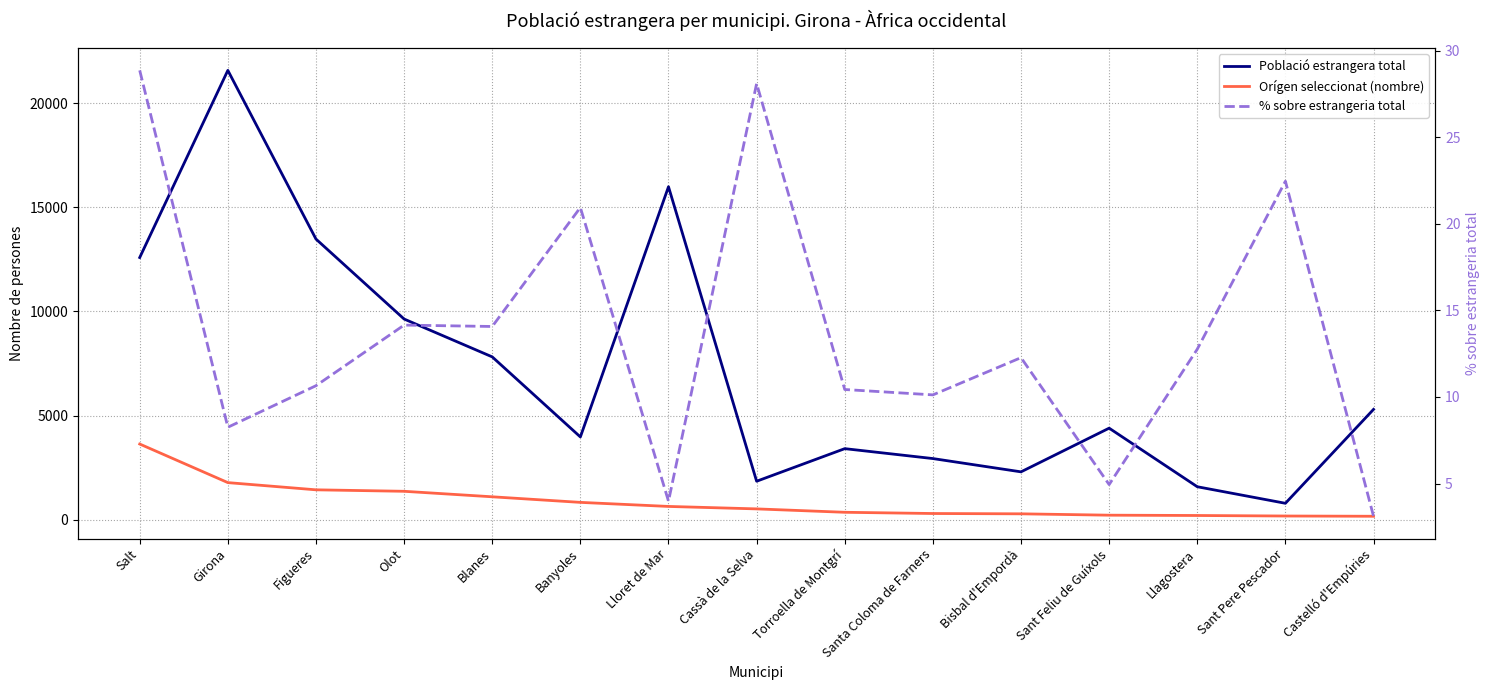

What is the sum of all Població estrangera total values?

107623.0